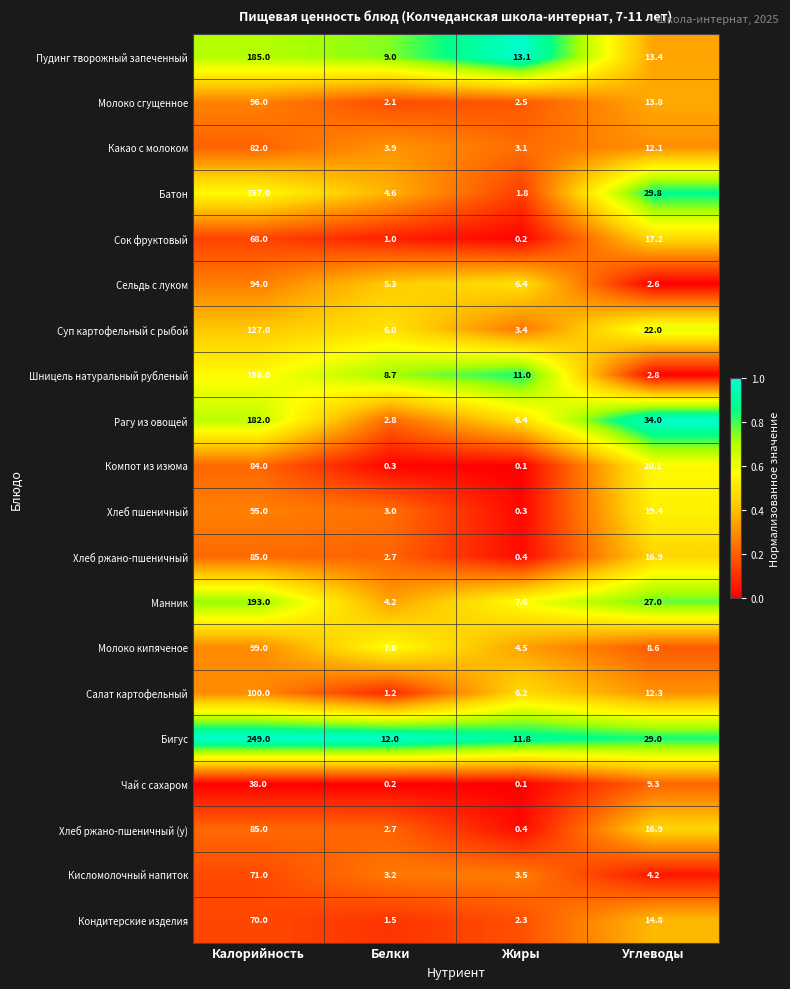

Which series has the widest spread of values?

Бигус